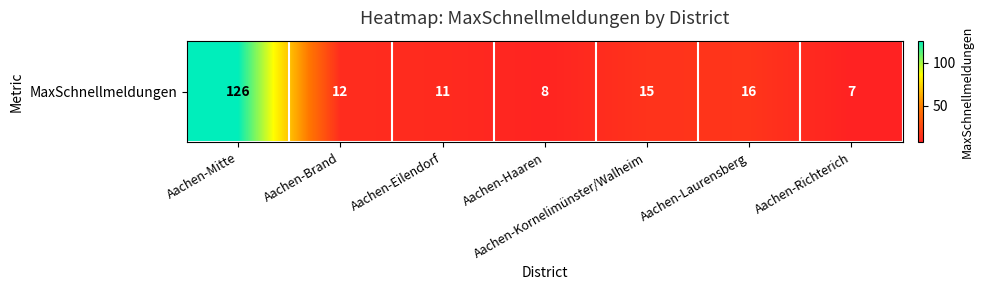

True or false: the data shows 8 at Aachen-Haaren.

True